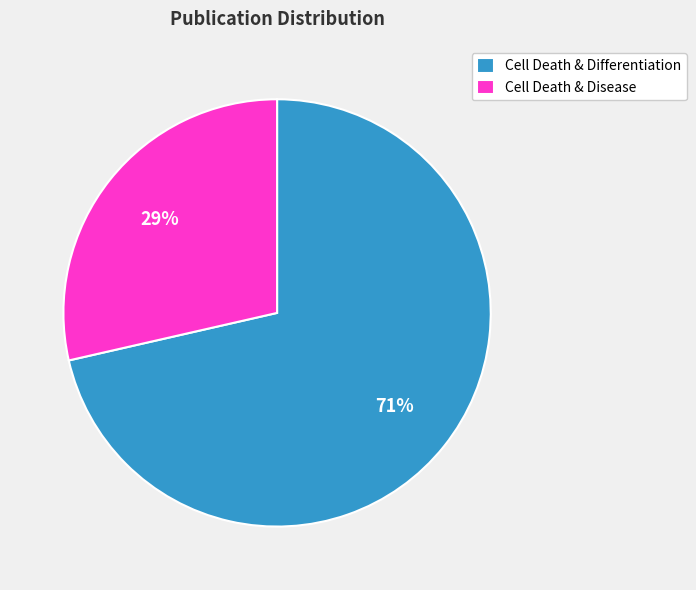

Is the sum of Cell Death & Differentiation and Cell Death & Disease greater than half?

Yes